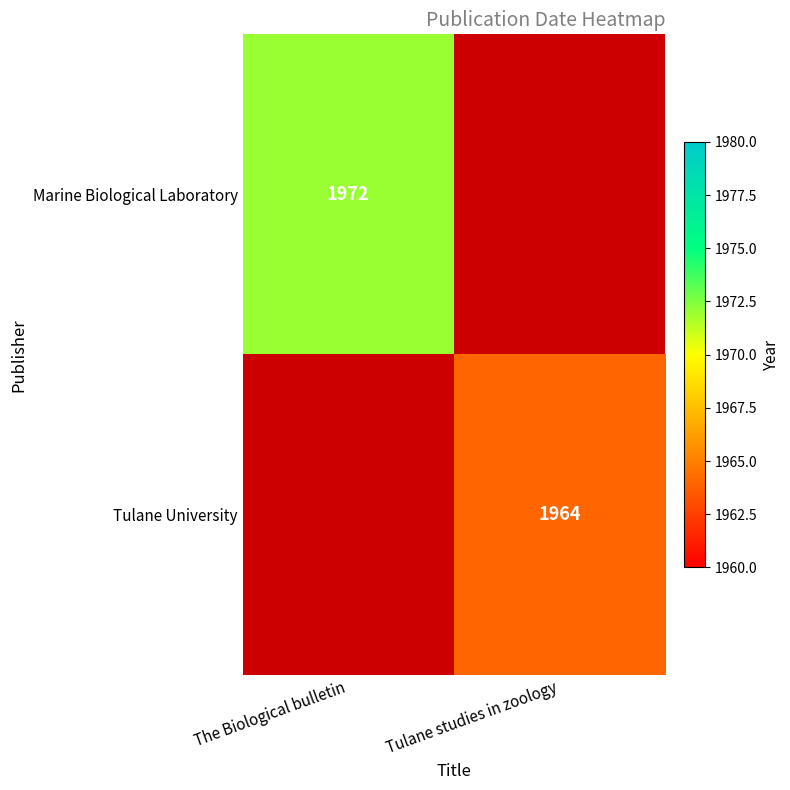

Is it true that Tulane University equals 2604 at Tulane studies in zoology?

False